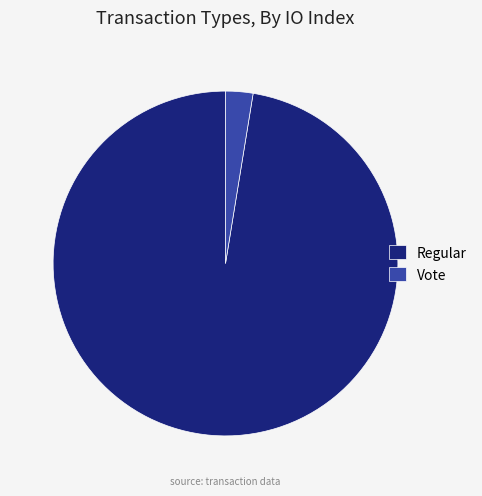

True or false: Regular accounts for 97% of the total.

True